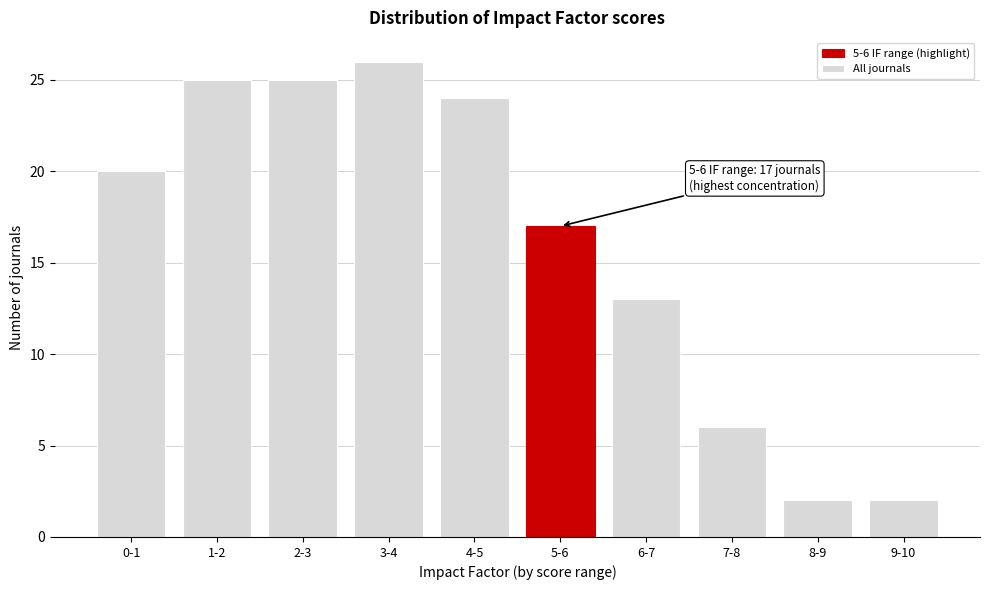

Reading left to right, list all the values displayed in this chart.

20	25	25	26	24	17	13	6	2	2